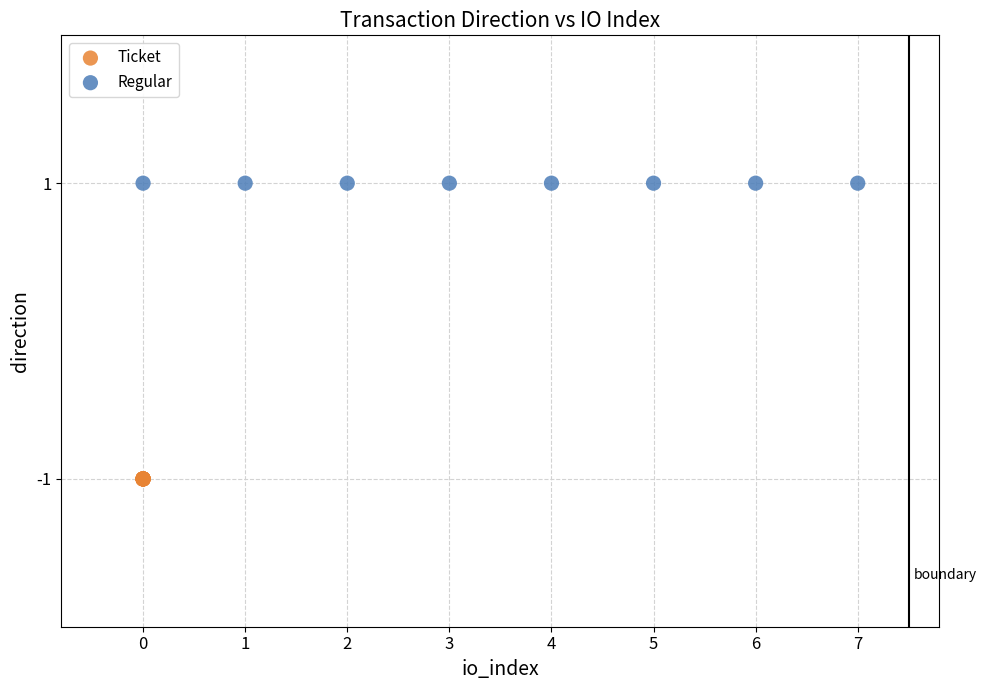

Which series reaches the minimum Y coordinate?

Ticket